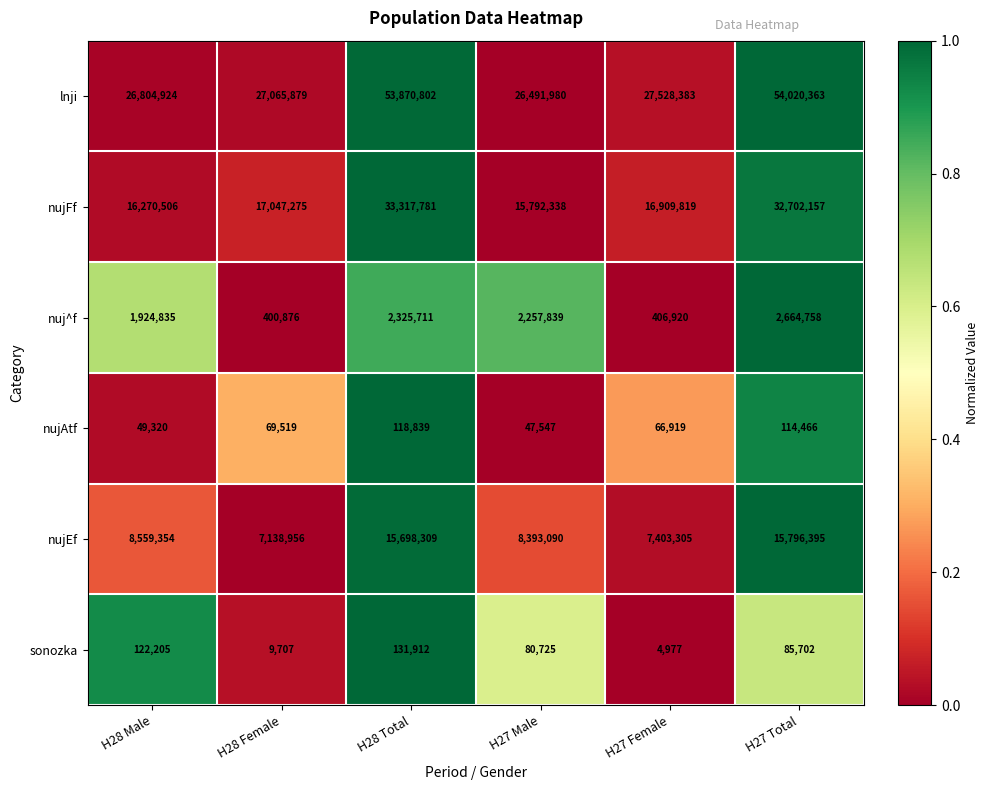

What is the total value across all series at H27 Male?

53063519